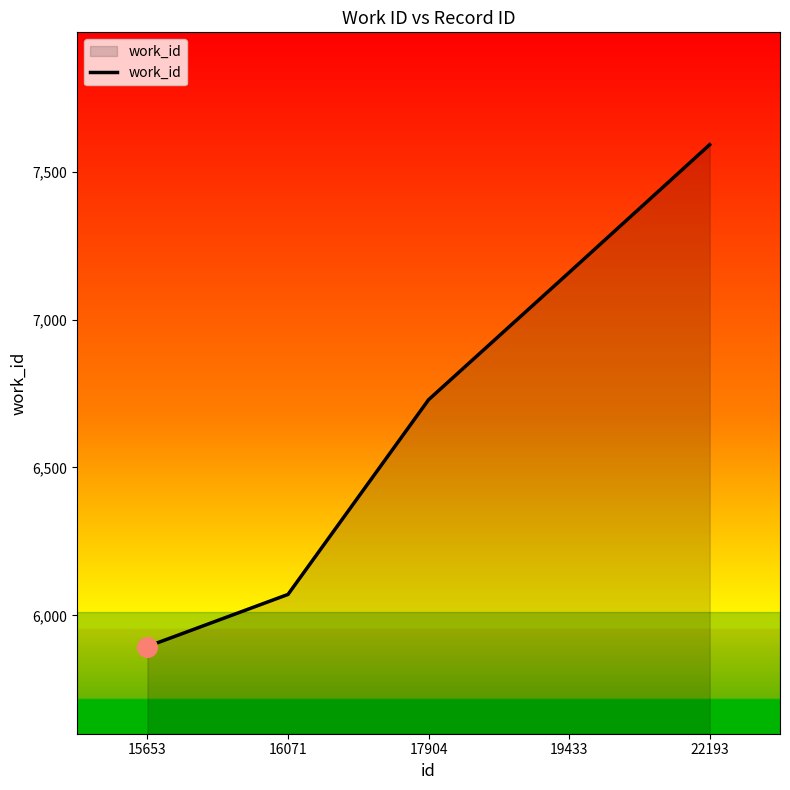

Approximately how many times larger is the value at 17904 compared to 19433?

0.9